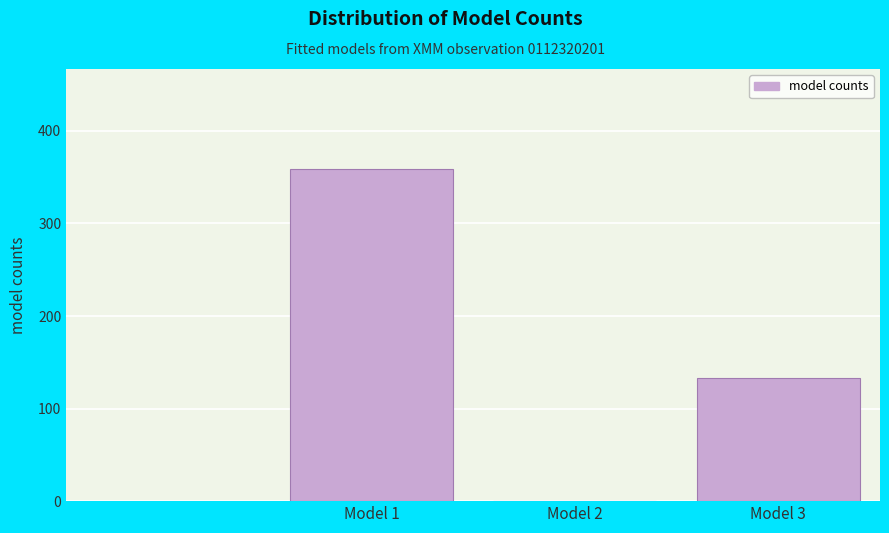

Reading left to right, transcribe all the data shown in this chart.

Model 1=359.1	Model 2=0.0	Model 3=132.5